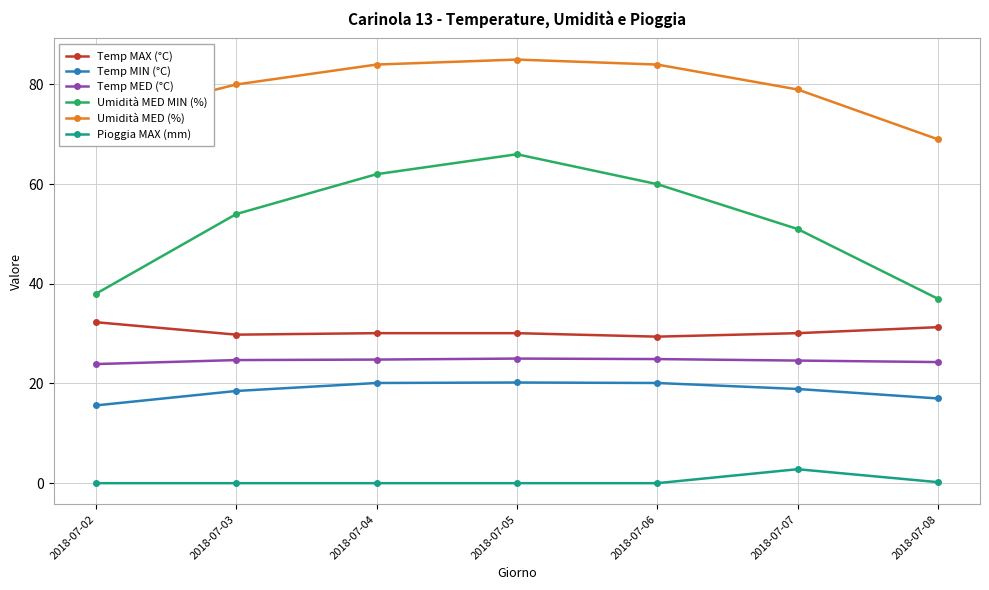

List the series in order of their peak value, highest first.

Umidità MED (%), Umidità MED MIN (%), Temp MAX (°C), Temp MED (°C), Temp MIN (°C), Pioggia MAX (mm)